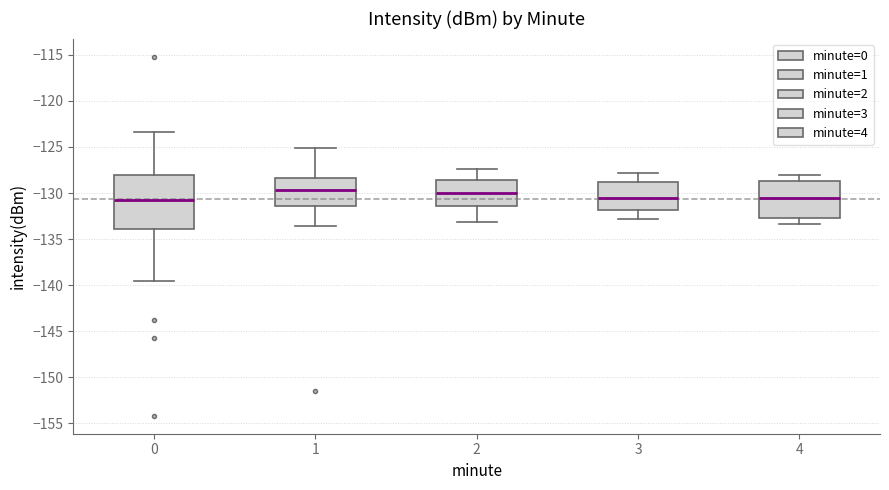

Which box is the tallest, from its lower edge to its upper edge?

0